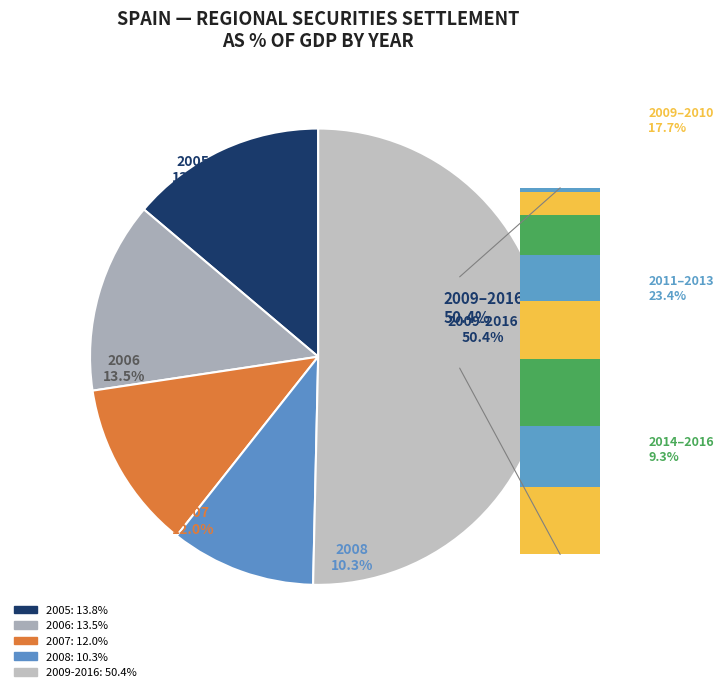

Is it true that 2012 is 20% of the pie?

False